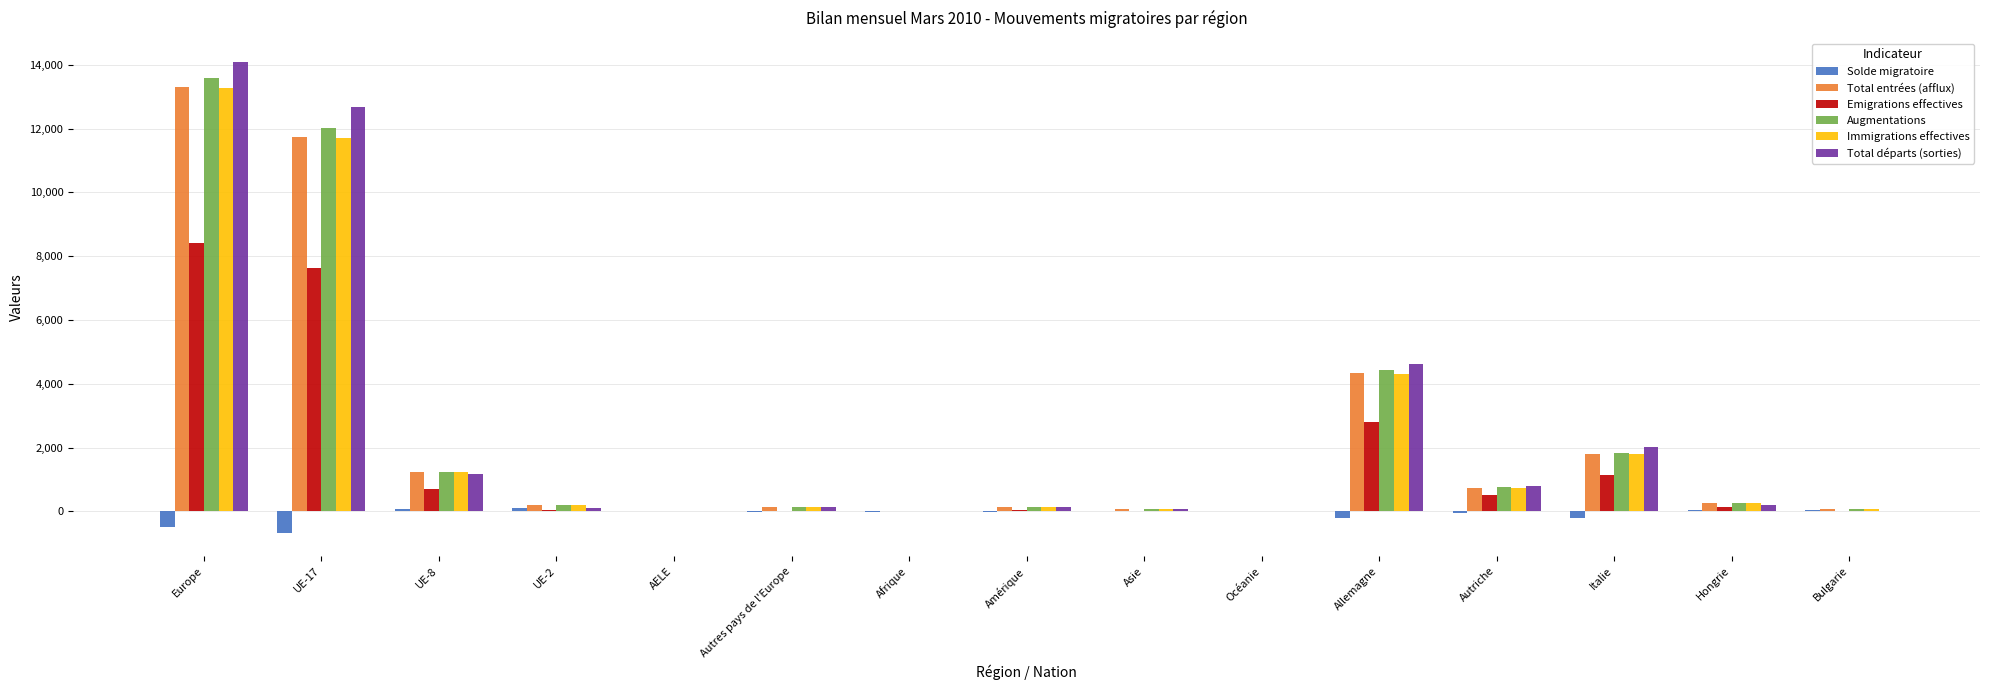

Which series has the widest spread of values?

Total départs (sorties)